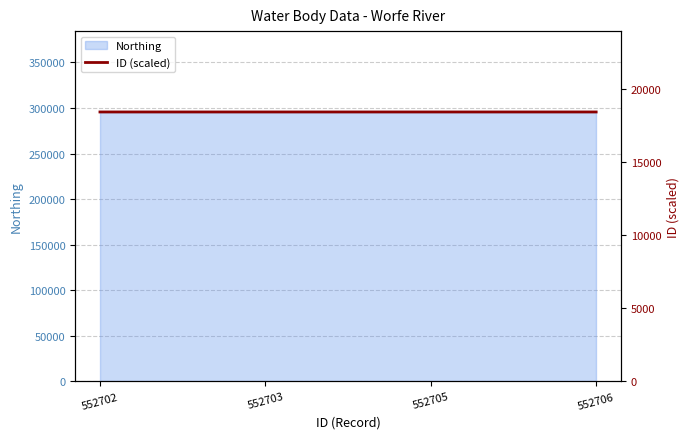

Rank the categories by value from highest to lowest.

552706, 552705, 552703, 552702